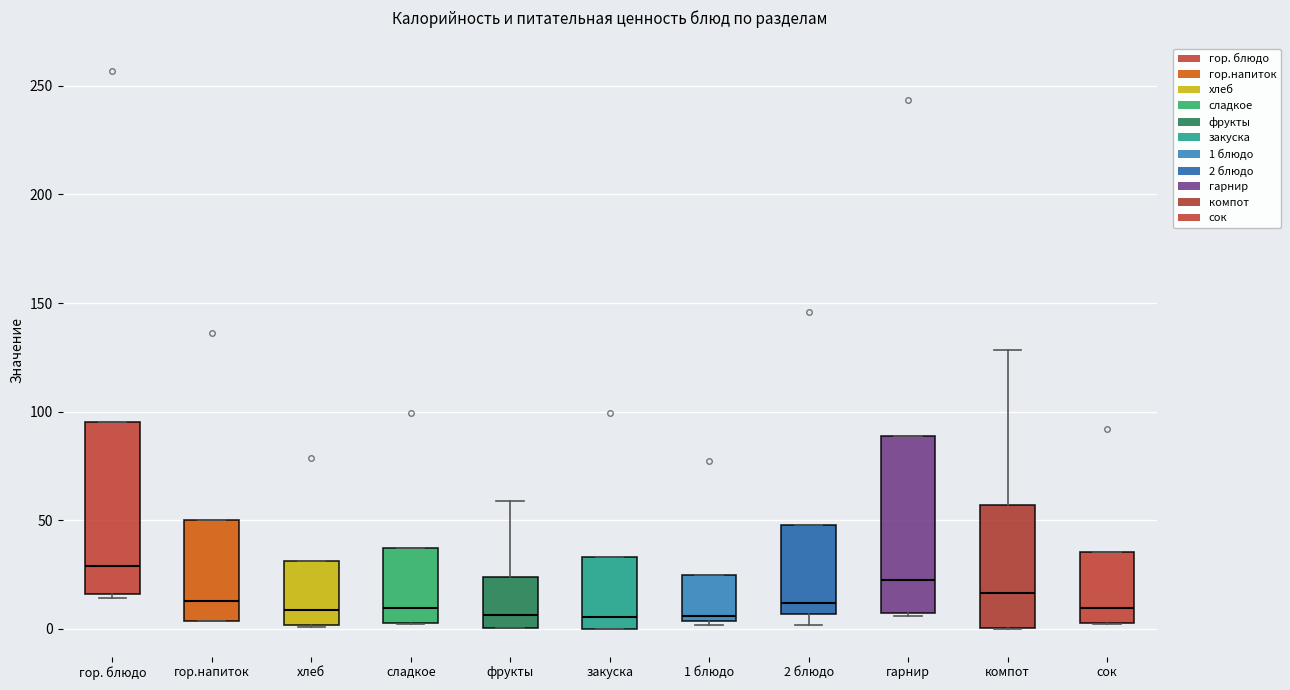

Reading left to right, read every box against the y-axis: the position of its median line, the range the box covers, and the ends of its whiskers. The values are not printed on the chart, so give them approximately, as read against the axis.

гор. блюдо: median 30, box 15 to 95, whiskers 15 (just below the box's lower edge) to 95
гор.напиток: median 15, box 5 to 50, whiskers 5 to 50
хлеб: median 10, box 0 to 30, whiskers 0 to 30
сладкое: median 10, box 5 to 35, whiskers 0 to 35
фрукты: median 5, box 0 to 25, whiskers 0 to 60
закуска: median 5, box 0 to 35, whiskers 0 to 35
1 блюдо: median 5 (just above the box's lower edge), box 5 to 25, whiskers 0 to 25
2 блюдо: median 10, box 5 to 50, whiskers 0 to 50
гарнир: median 25, box 5 to 90, whiskers 5 (just below the box's lower edge) to 90
компот: median 15, box 0 to 55, whiskers 0 to 130
сок: median 10, box 5 to 35, whiskers 0 to 35